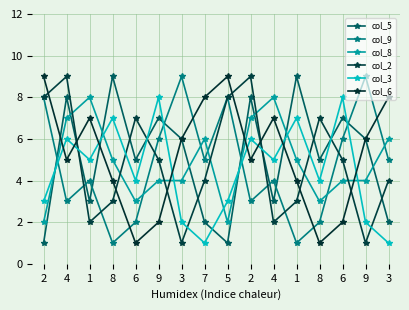

Is the value of col_5 at 2 greater than the value of col_8 at 6?

No